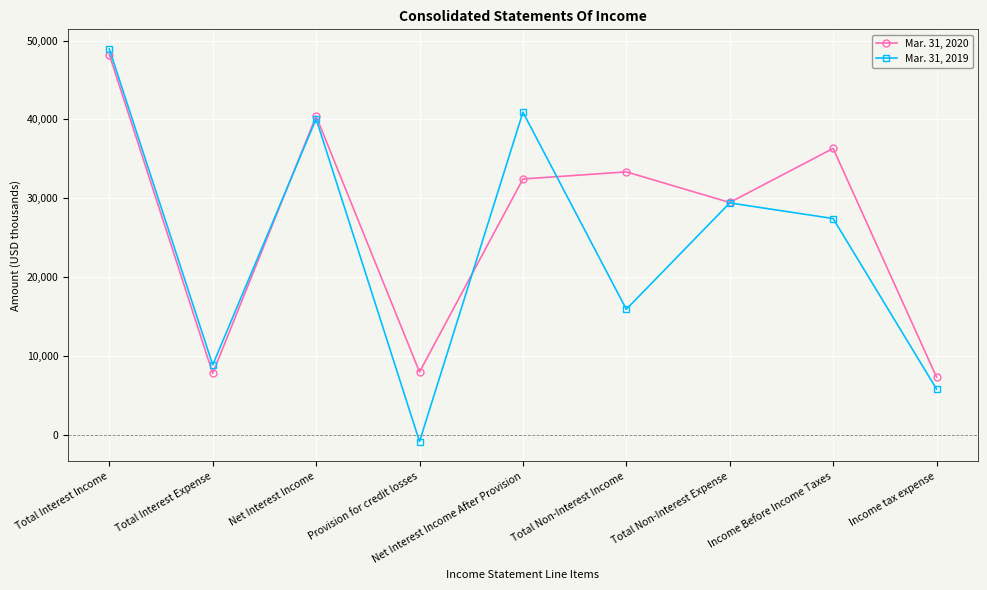

What is the difference between the second highest and minimum values in the Mar. 31, 2020 series?

33093